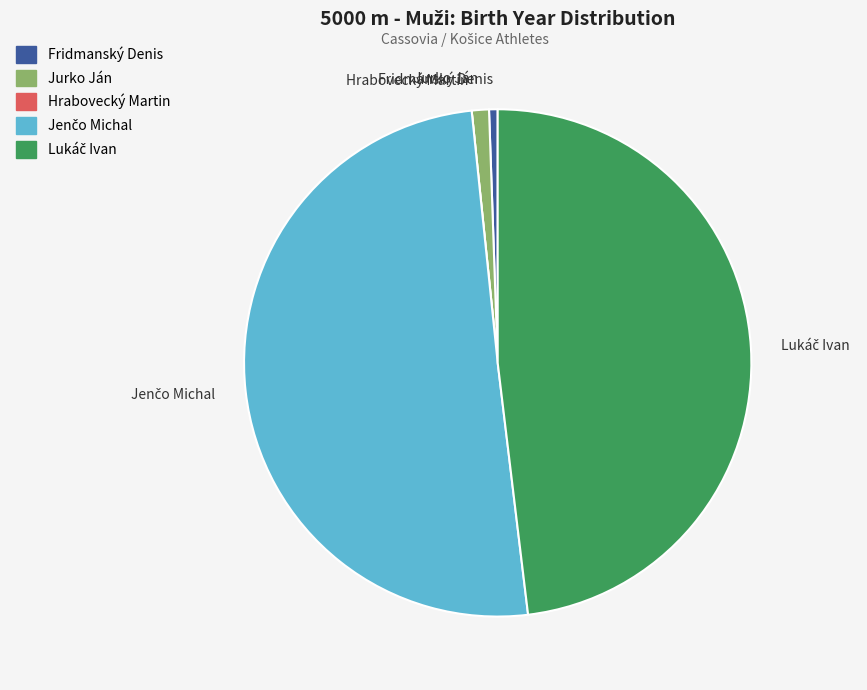

True or false: Fridmanský Denis accounts for 1% of the total.

True